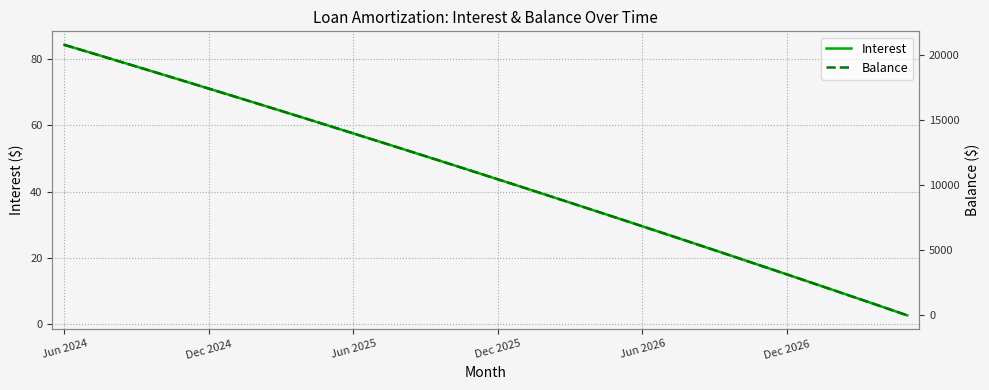

At which category does the chart reach its peak across all series?

Jun 2024